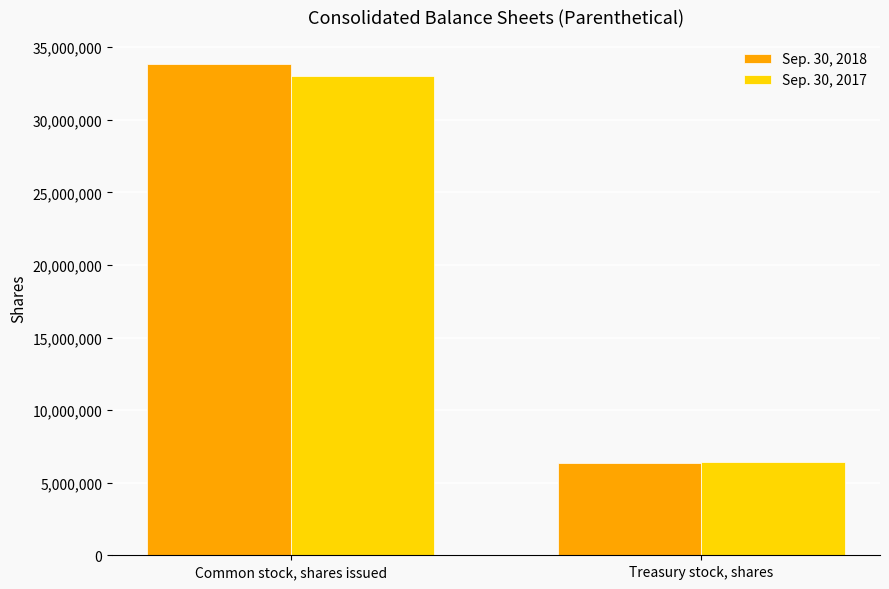

What is the difference between the maximum and minimum values in the Sep. 30, 2018 series?

27427502